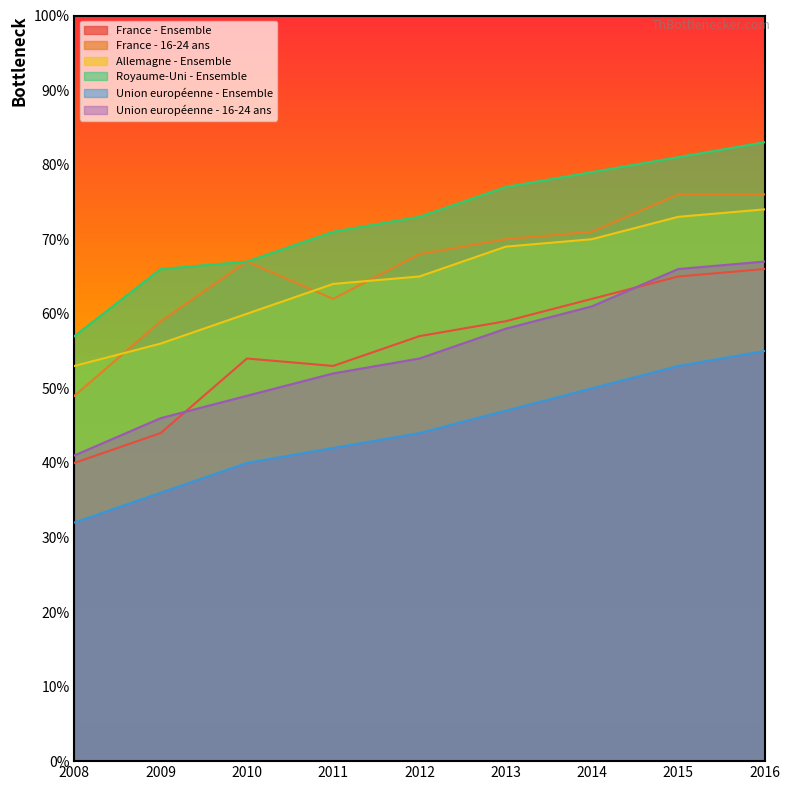

What is the difference between the maximum and minimum values in the Royaume-Uni - Ensemble series?

26